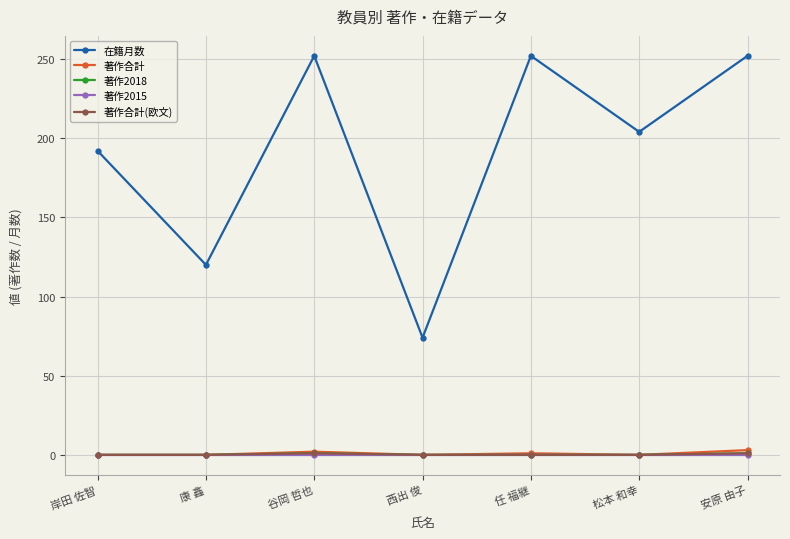

What position from the right is 松本 和幸?

2